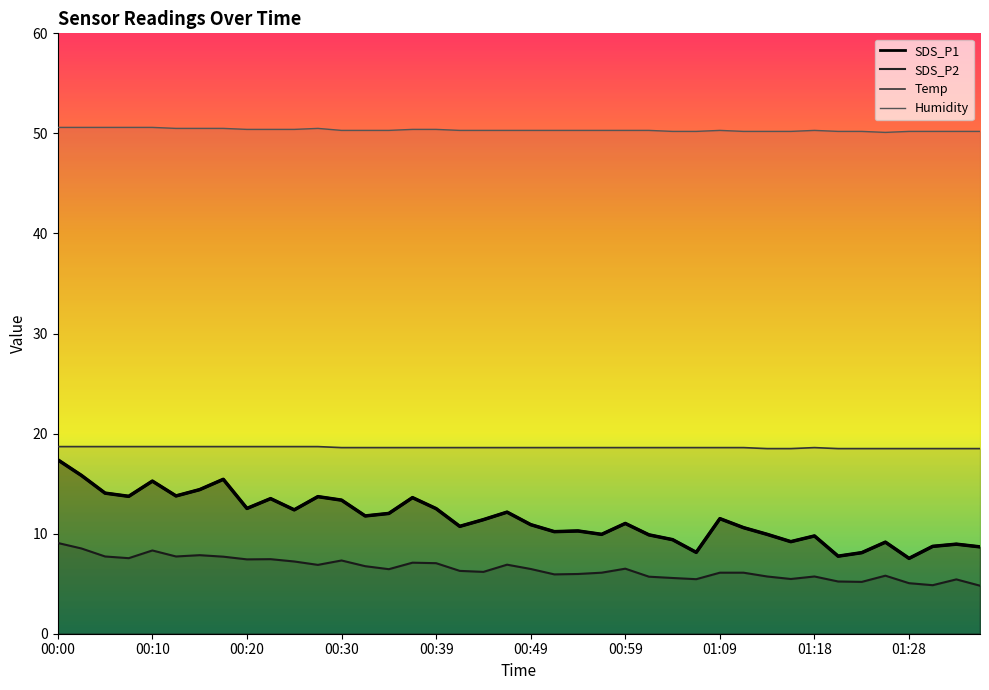

True or false: Humidity and SDS_P2 cross at least once.

False